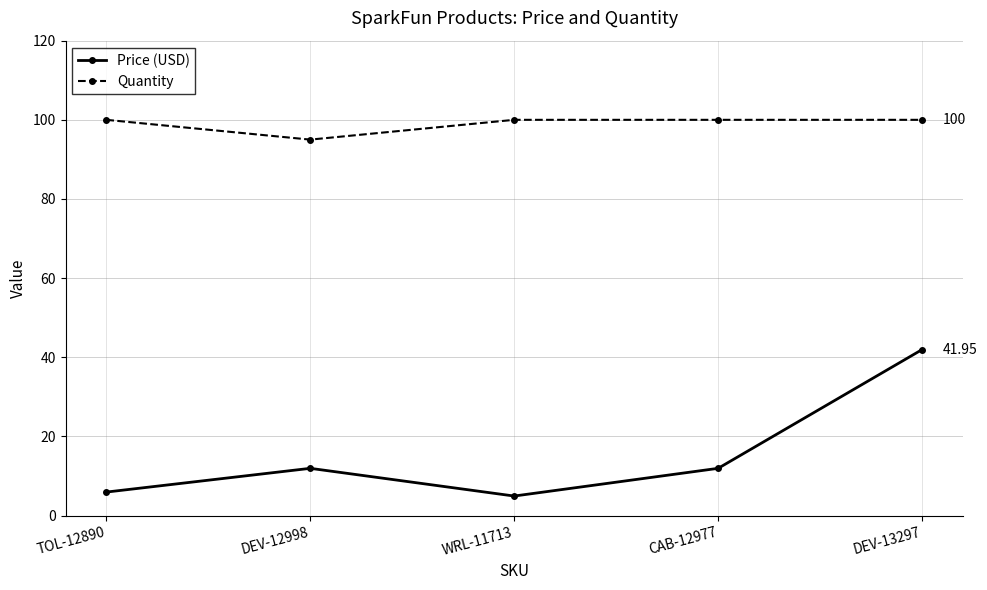

How many data points does each series have?

5